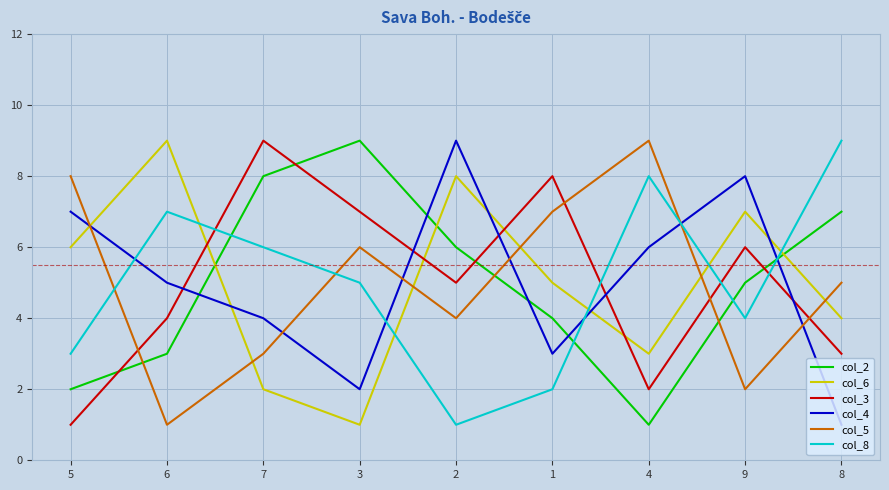

What is the total value across all series at 6?

29